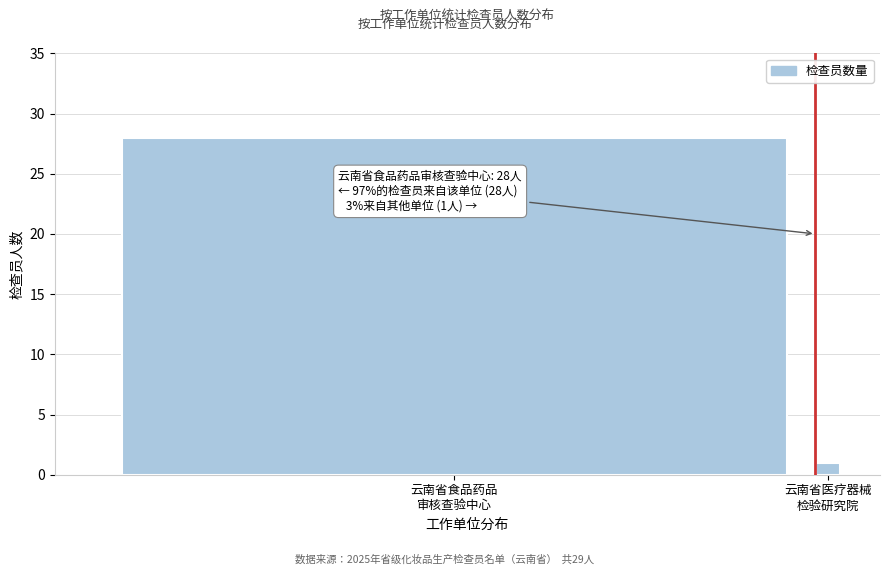

Reading right to left, list all the values displayed in this chart.

1	28